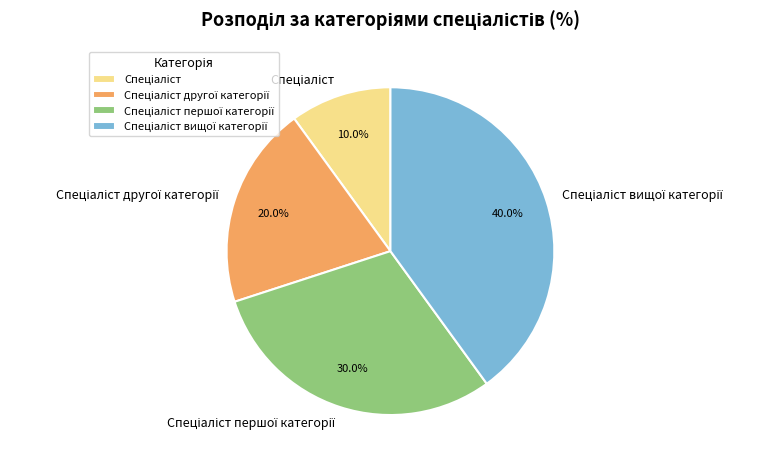

Is there any slice that represents more than half of the pie?

No